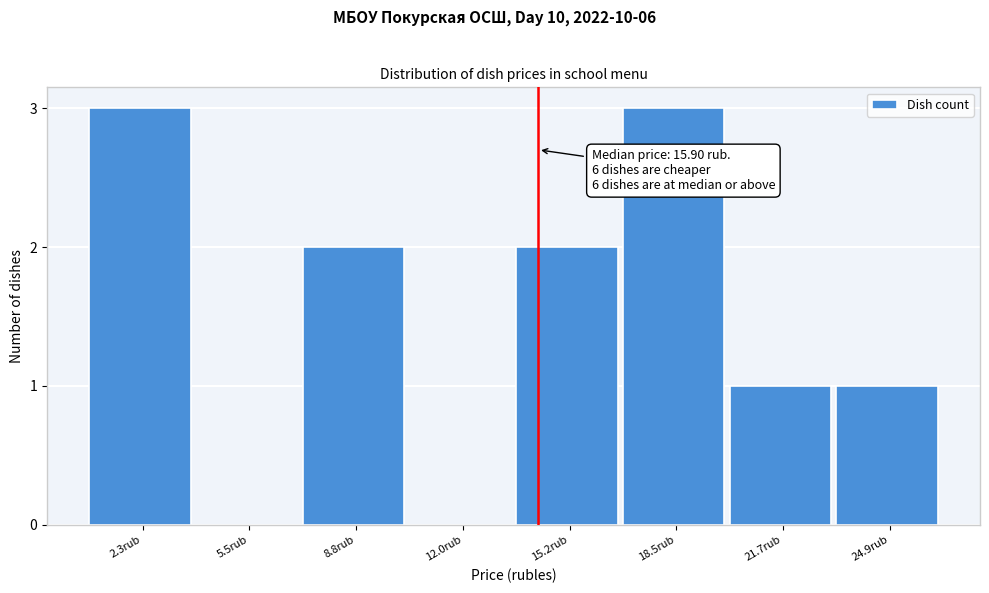

Reading right to left, list all the values displayed in this chart.

24.9rub=1	21.7rub=1	18.5rub=3	15.2rub=2	12.0rub=0	8.8rub=2	5.5rub=0	2.3rub=3